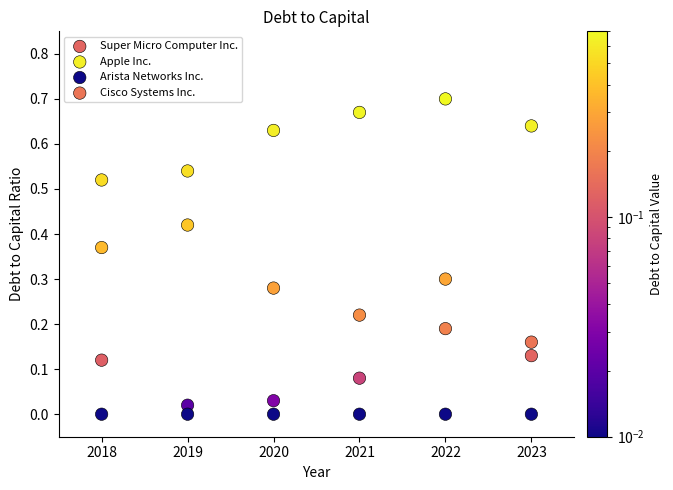

What are all the series names shown in the legend?

Super Micro Computer Inc., Apple Inc., Arista Networks Inc., Cisco Systems Inc.